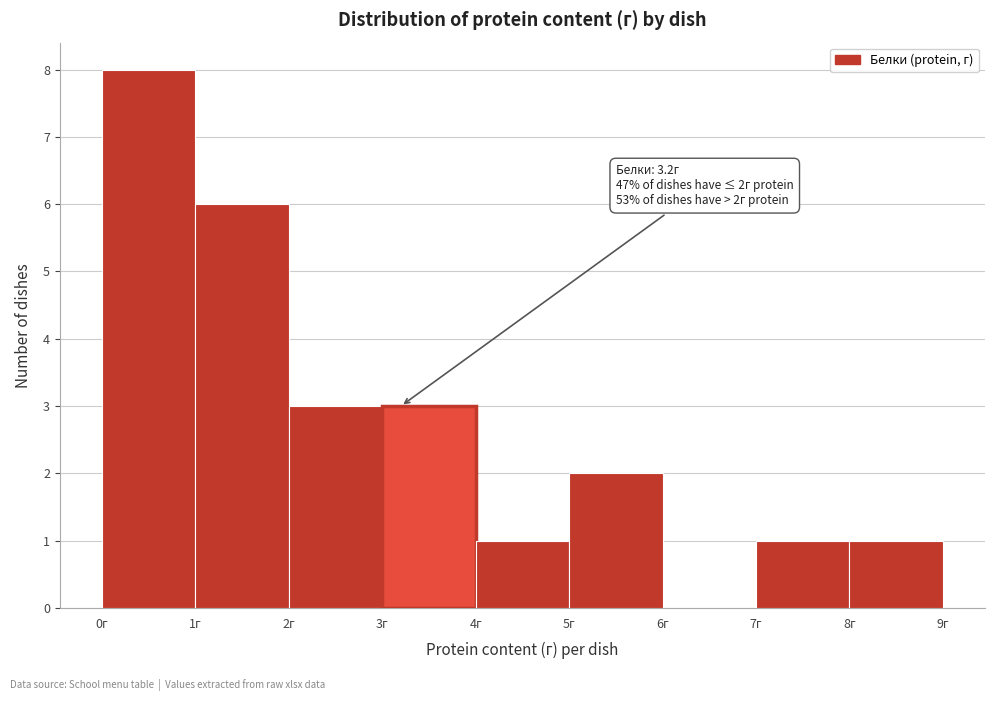

Over which range of the x-axis is the bar tallest?

0 to 1